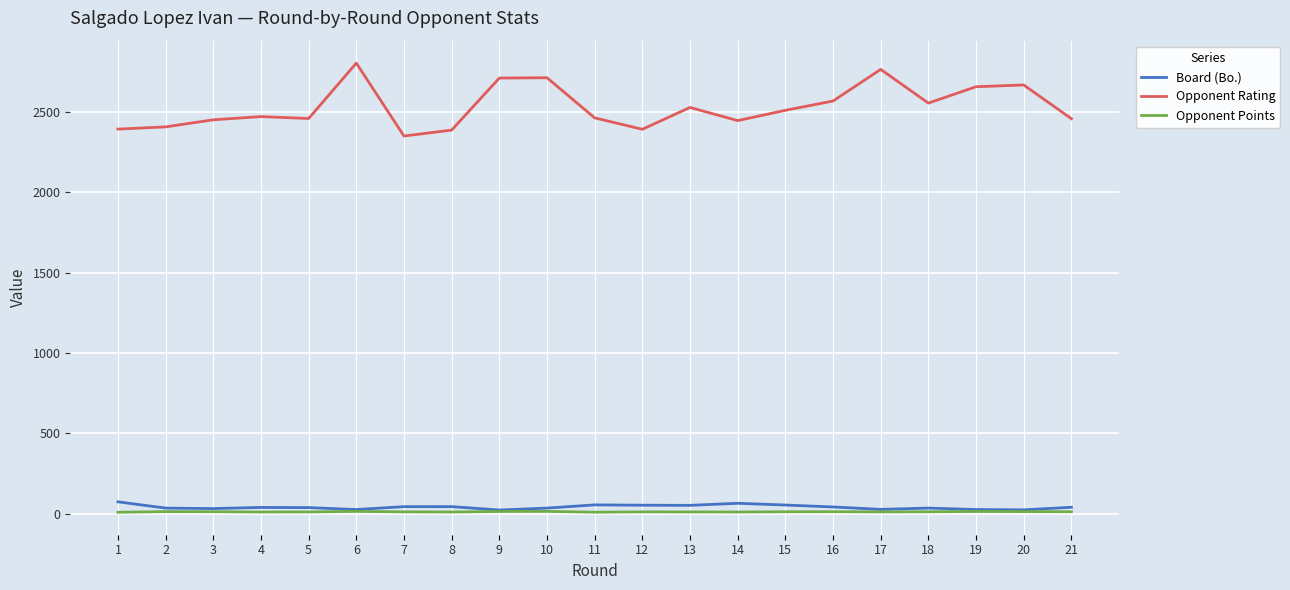

Read the Opponent Points value at 14.

9.5